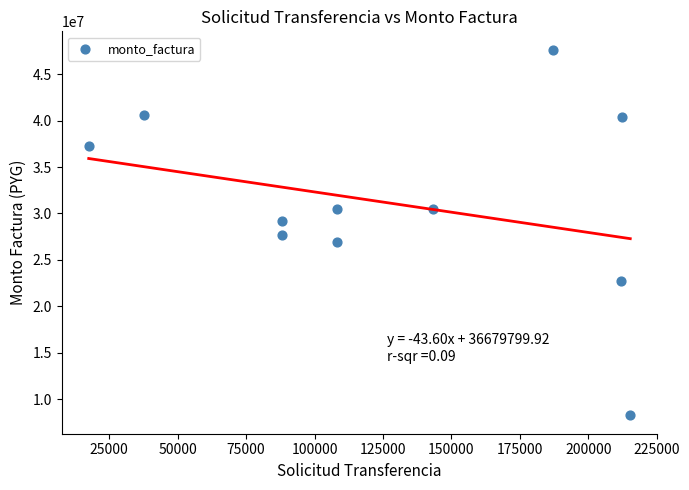

What is the average Y value?

31060932